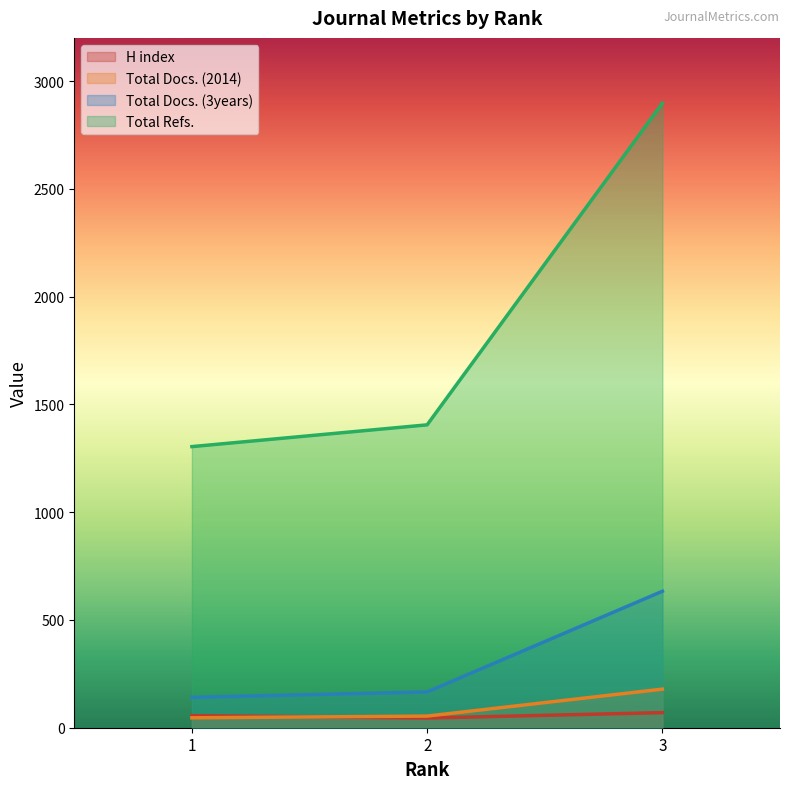

The Total Refs. series shows 1766 at 1. True or false?

False